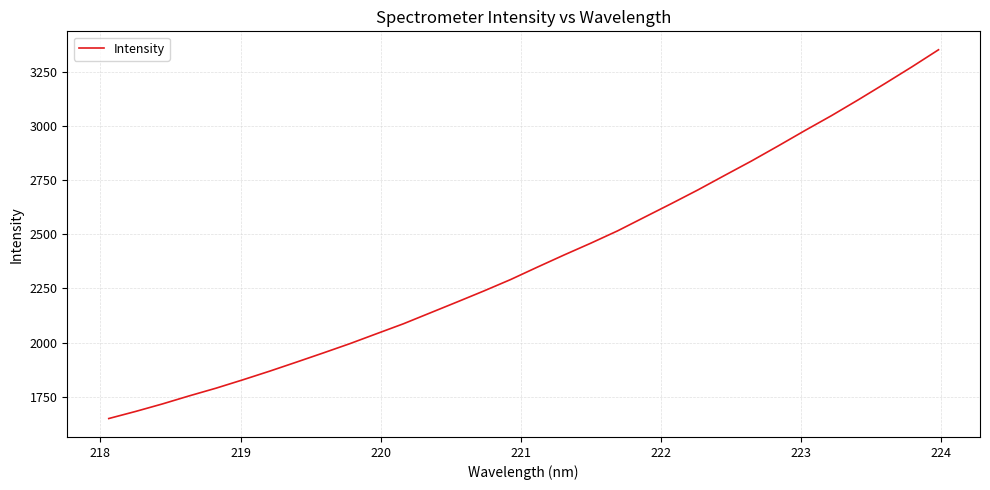

Reading left to right, extract all data points from this chart.

1649.4	1682.1	1716.7	1753.9	1789.4	1827.9	1867.8	1909.6	1951.9	1995.0	2041.0	2086.8	2137.0	2187.2	2238.0	2290.7	2348.0	2404.2	2458.8	2515.5	2578.3	2640.7	2704.4	2771.4	2837.7	2907.3	2978.4	3047.6	3120.6	3195.7	3272.2	3351.4